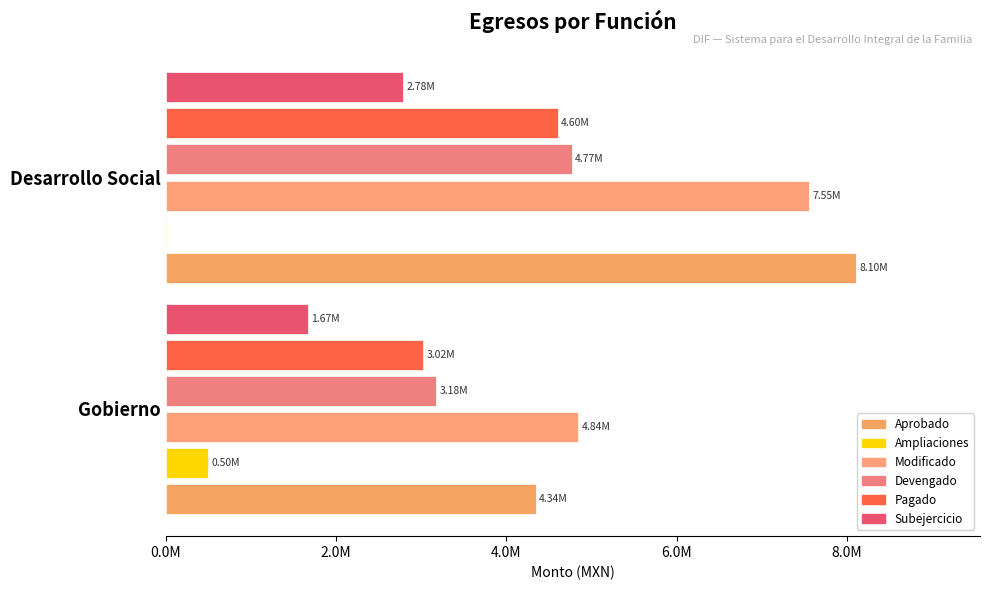

What is the smallest value displayed?

-552658.9